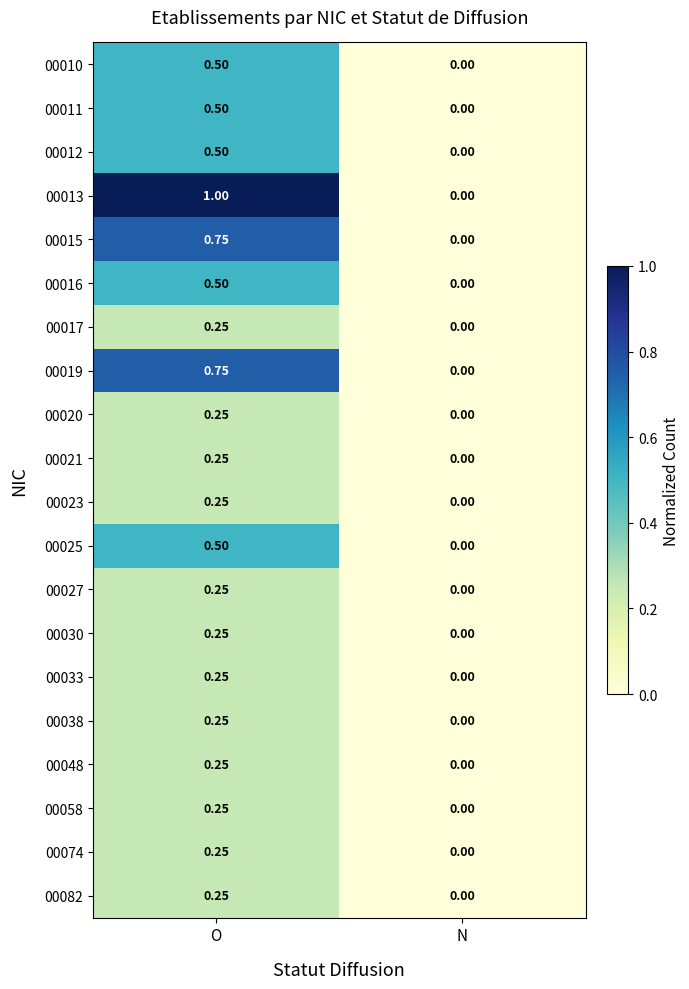

List the labels in order of 00058 value, smallest first.

N, O